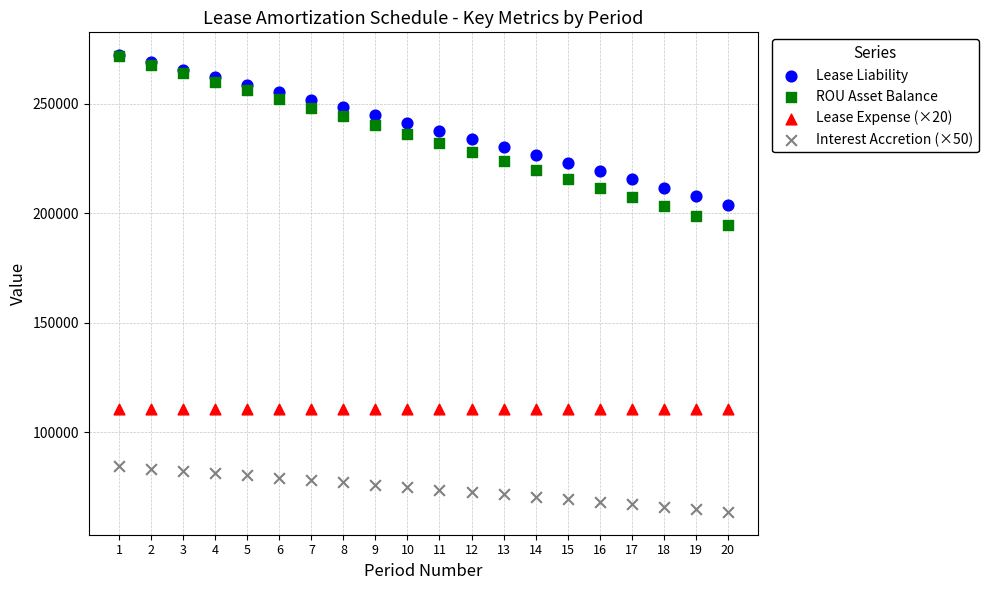

Across all series, what Y value is closest to 167935?

194680.1